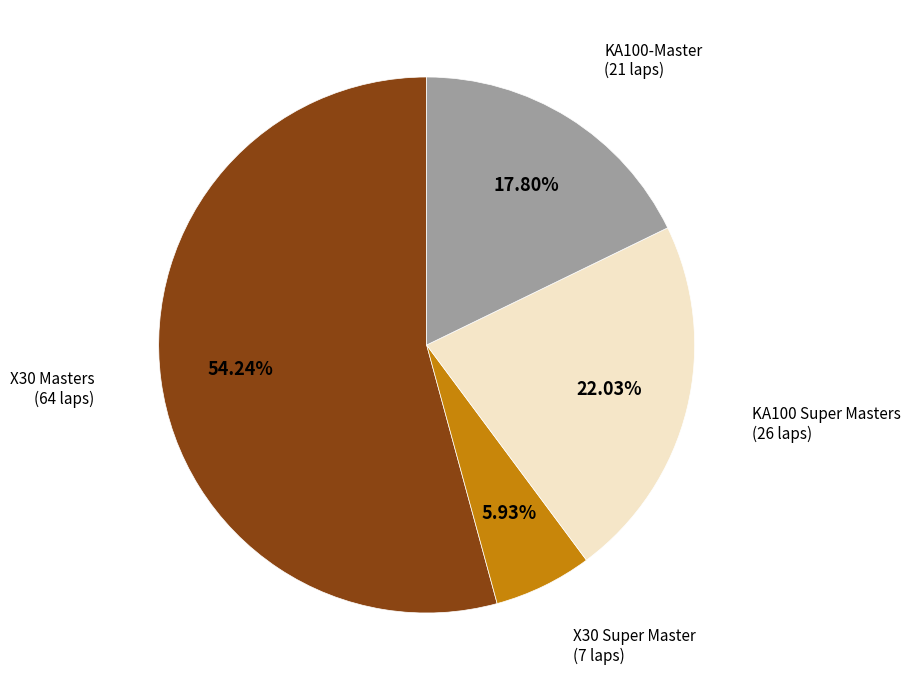

Does any single category account for the majority?

Yes